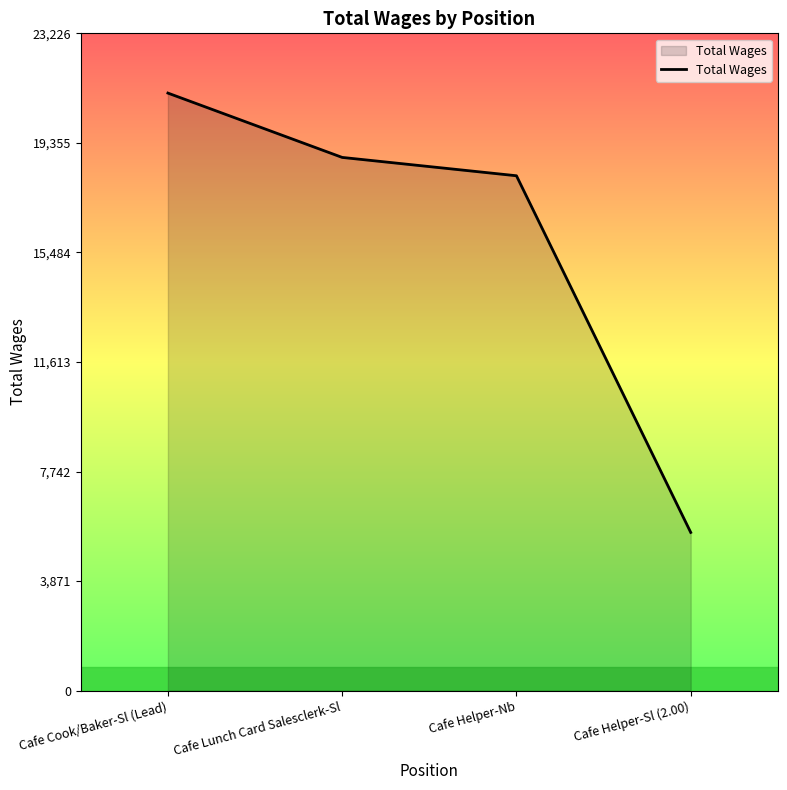

What is the ratio of the value at Cafe Lunch Card Salesclerk-Sl to the value at Cafe Helper-Sl (2.00)?

3.4